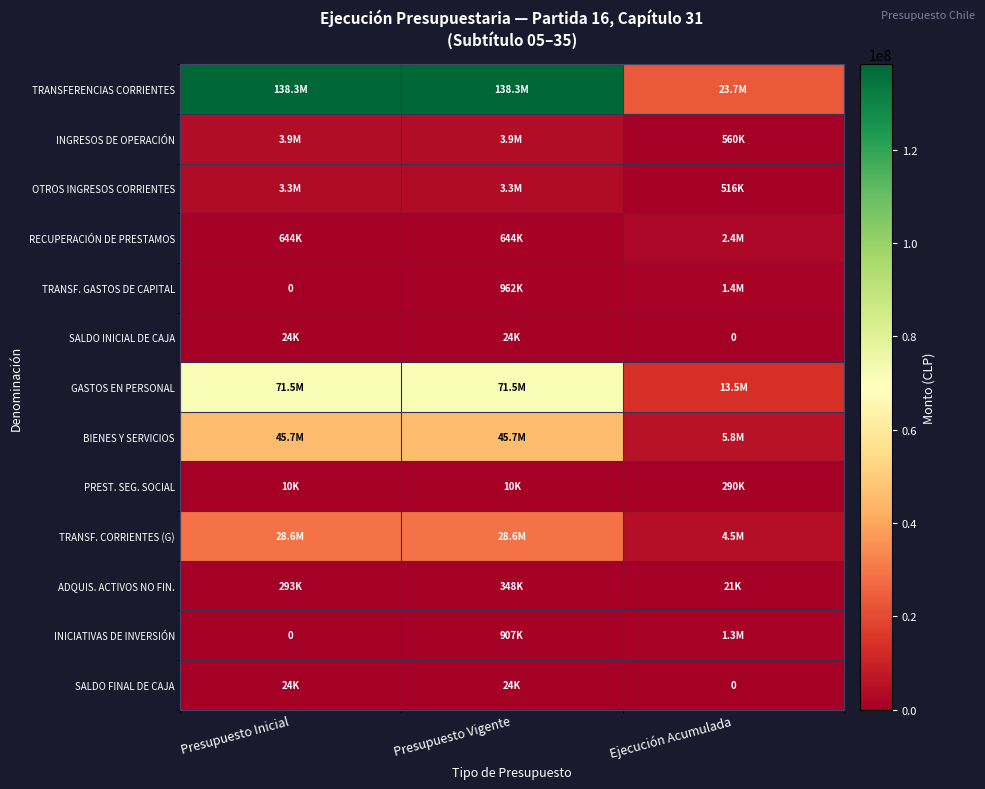

At how many categories does at least one series exceed 22871621?

3